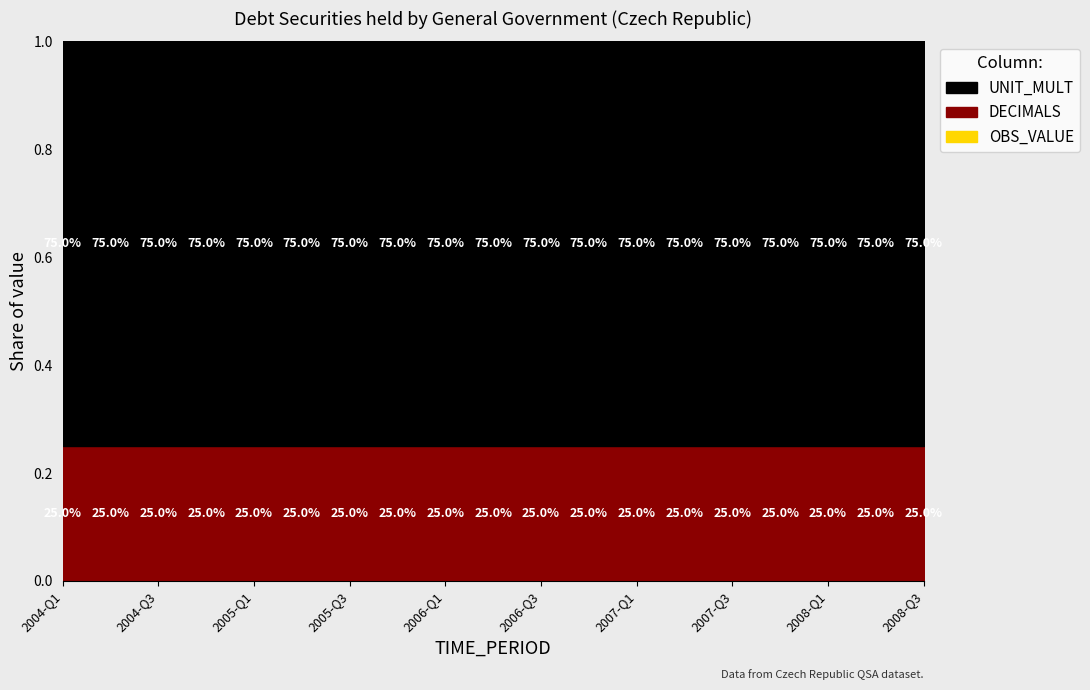

How many lines are shown in the chart?

3